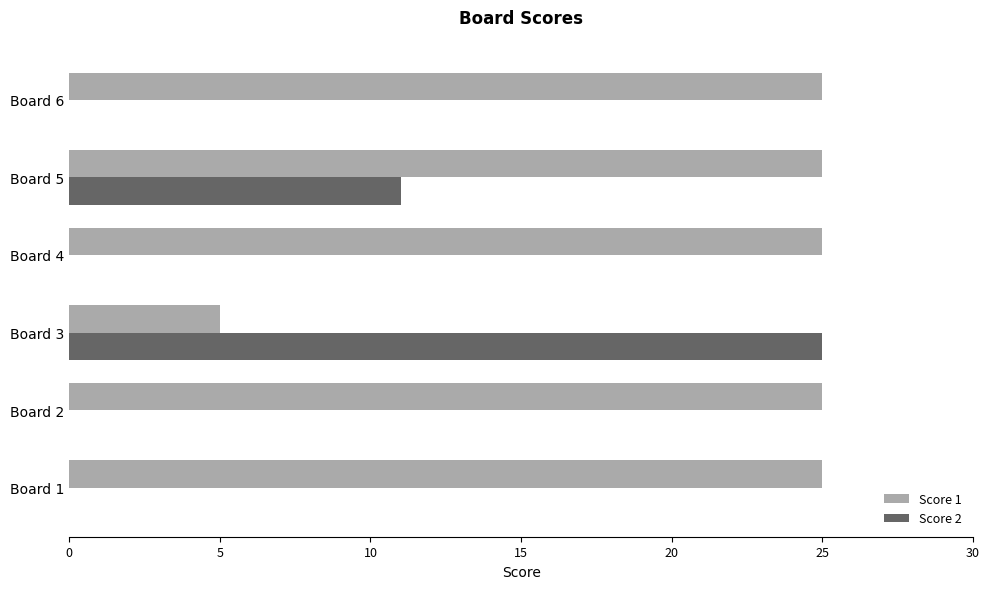

Is it true that Score 2 equals 0 at Board 1?

True